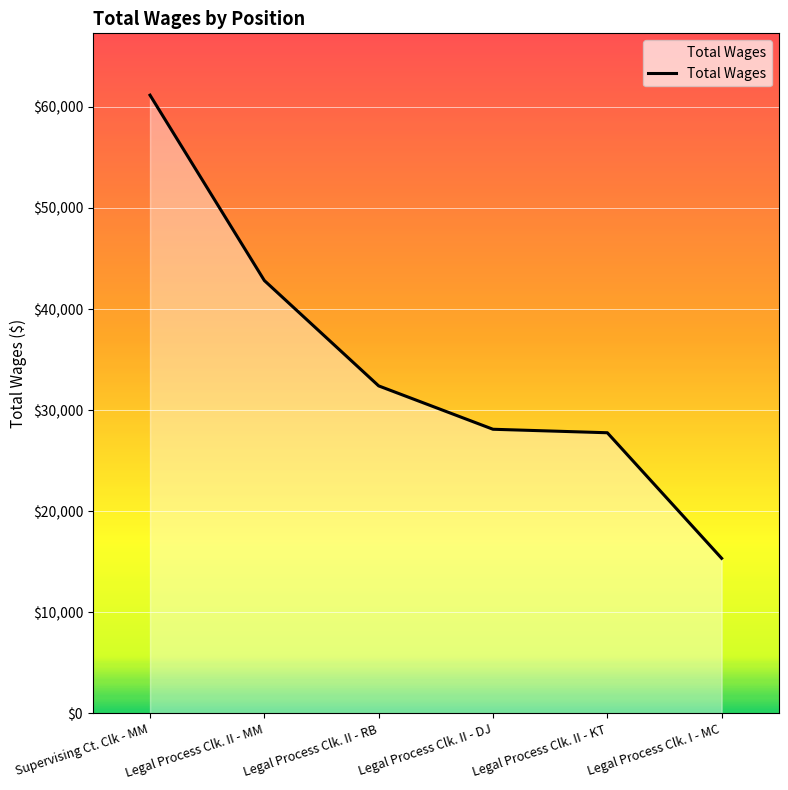

Where does the data first go above 32402?

Supervising Ct. Clk - MM